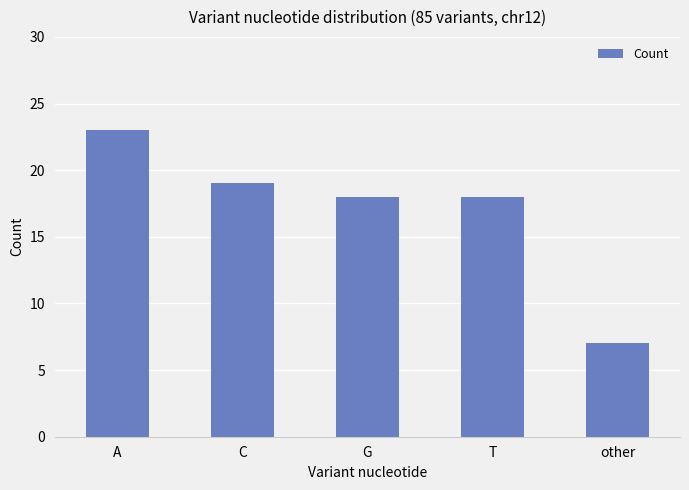

What position from the left is T?

4